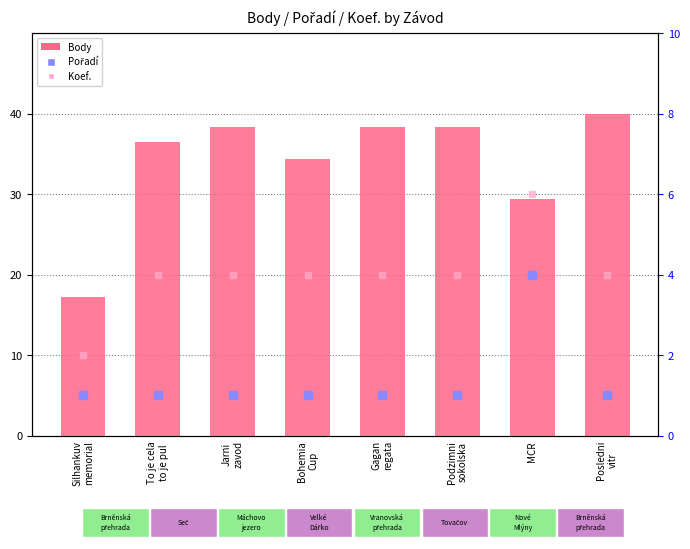

At how many categories does at least one series exceed 25?

7